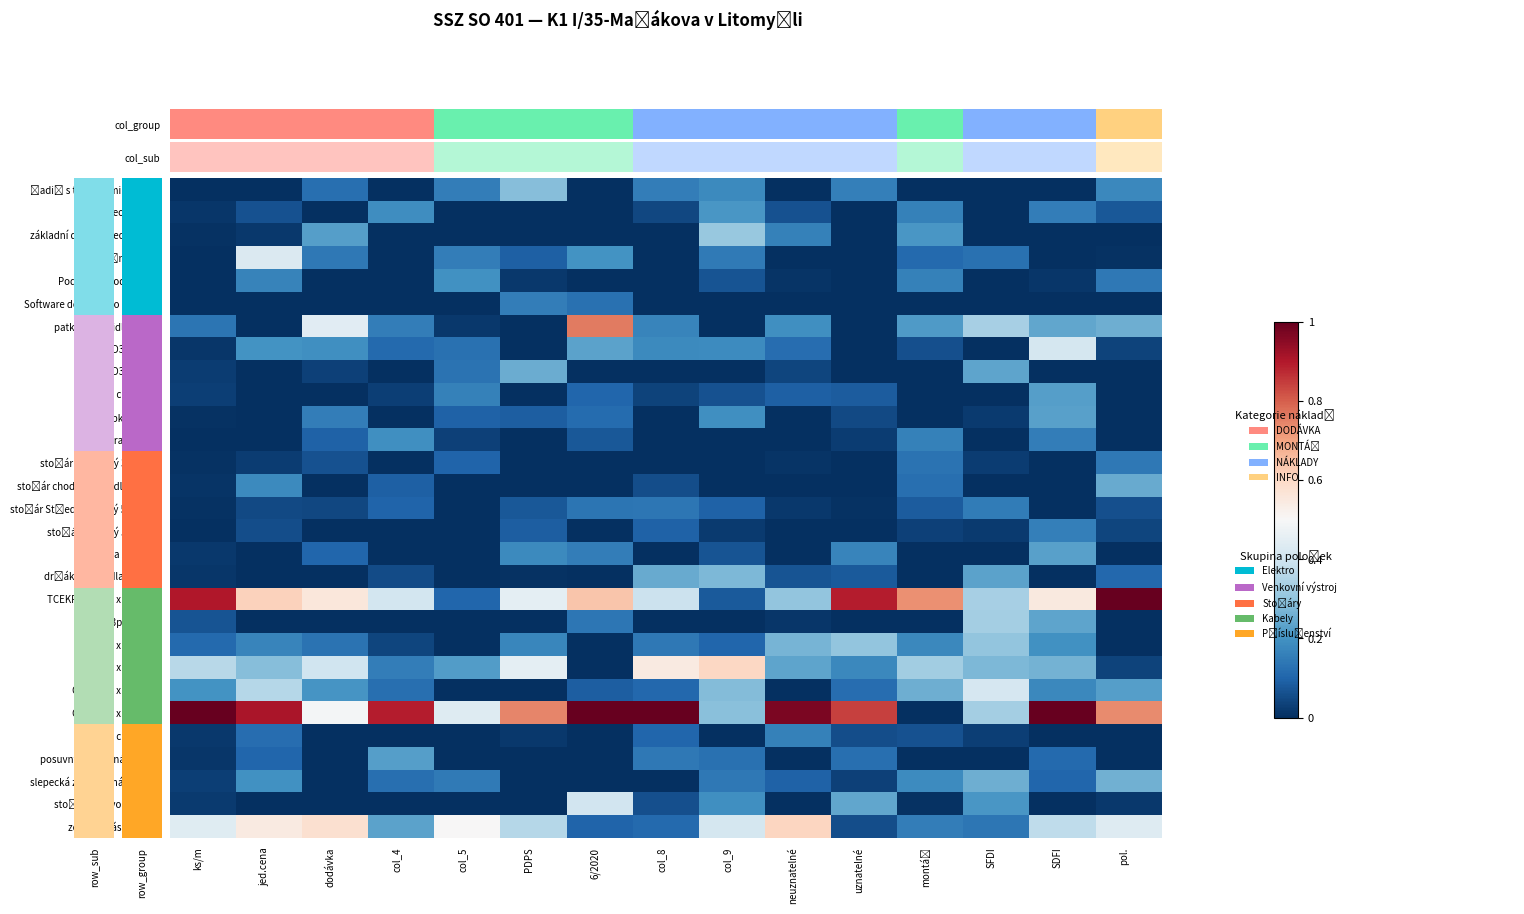

What is the greatest value displayed?

1.0